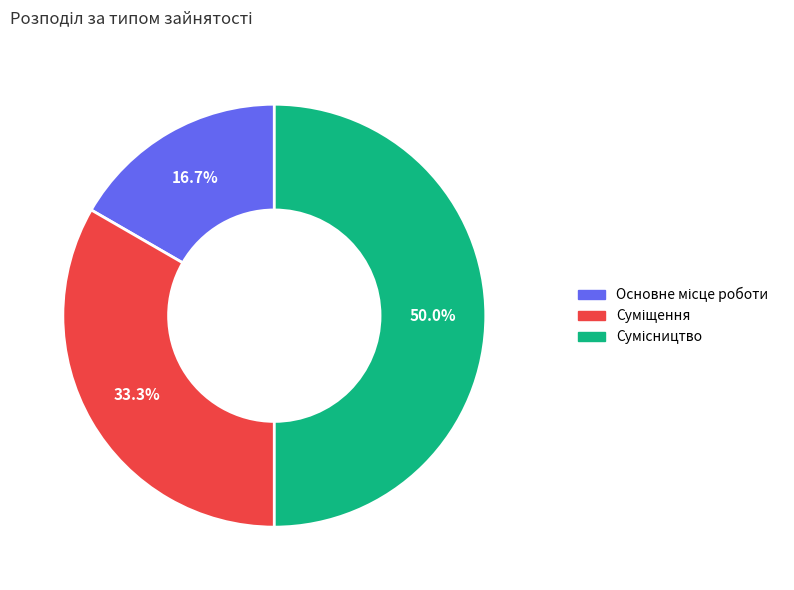

How many segments does this pie chart have?

3